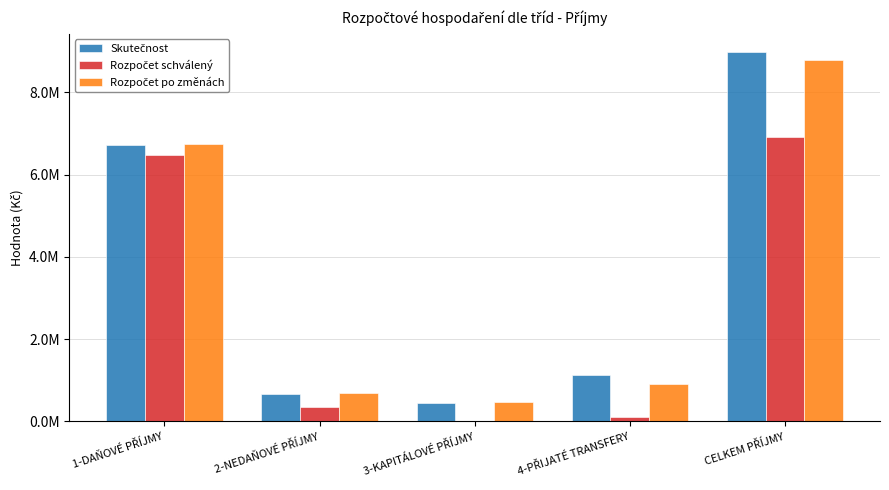

At which category does the chart reach its minimum across all series?

3-KAPITÁLOVÉ PŘÍJMY